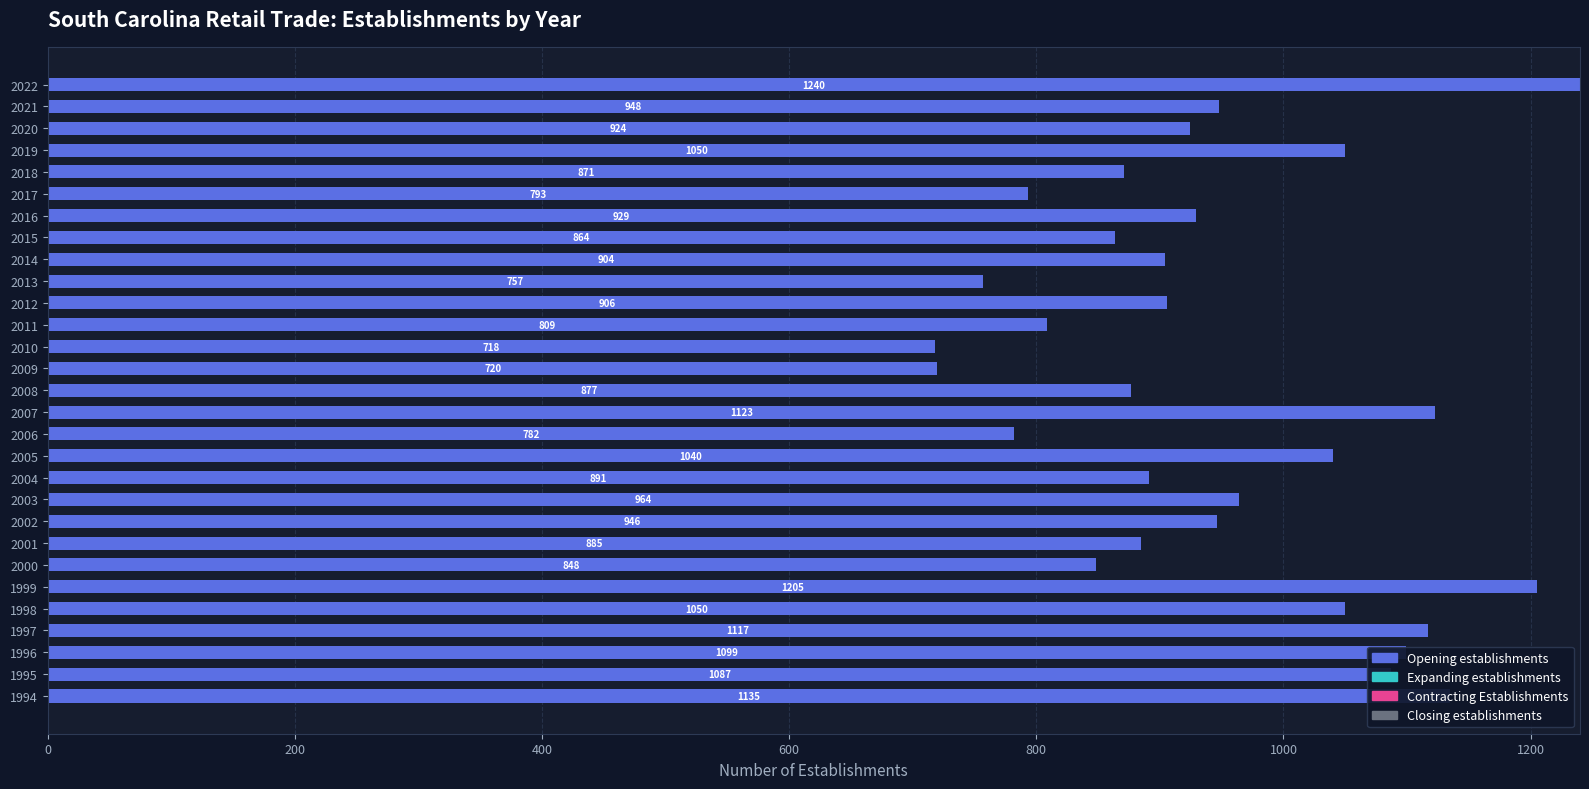

Which has a higher value, 2001 or 2022?

2022